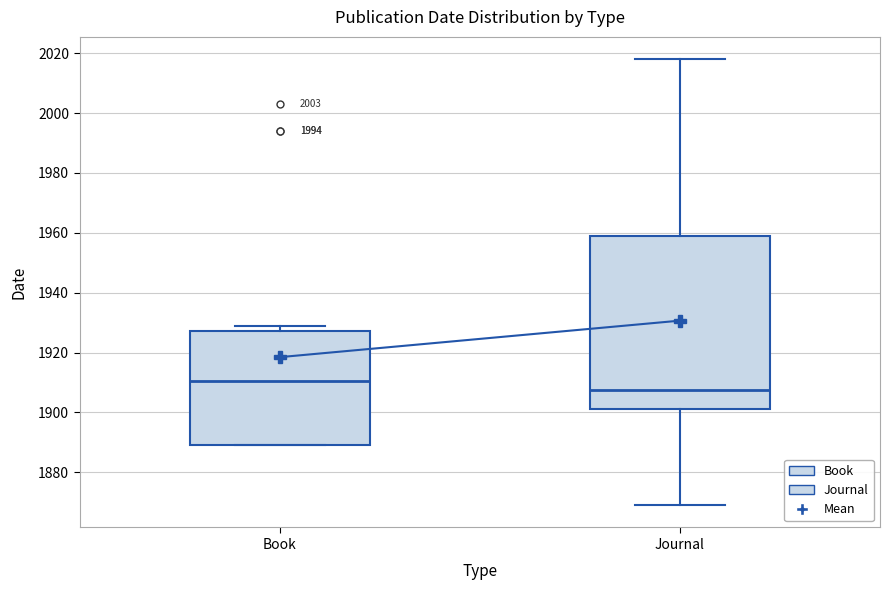

Reading left to right, transcribe this box plot: for each box, give where its median line is, the range the box spans, and where its two whiskers end, as read against the y-axis. The values are not printed on the chart, so give them approximately, as read against the axis.

Book: median 1910, box 1890 to 1928, whiskers 1890 to 1930
Journal: median 1908, box 1902 to 1960, whiskers 1870 to 2018